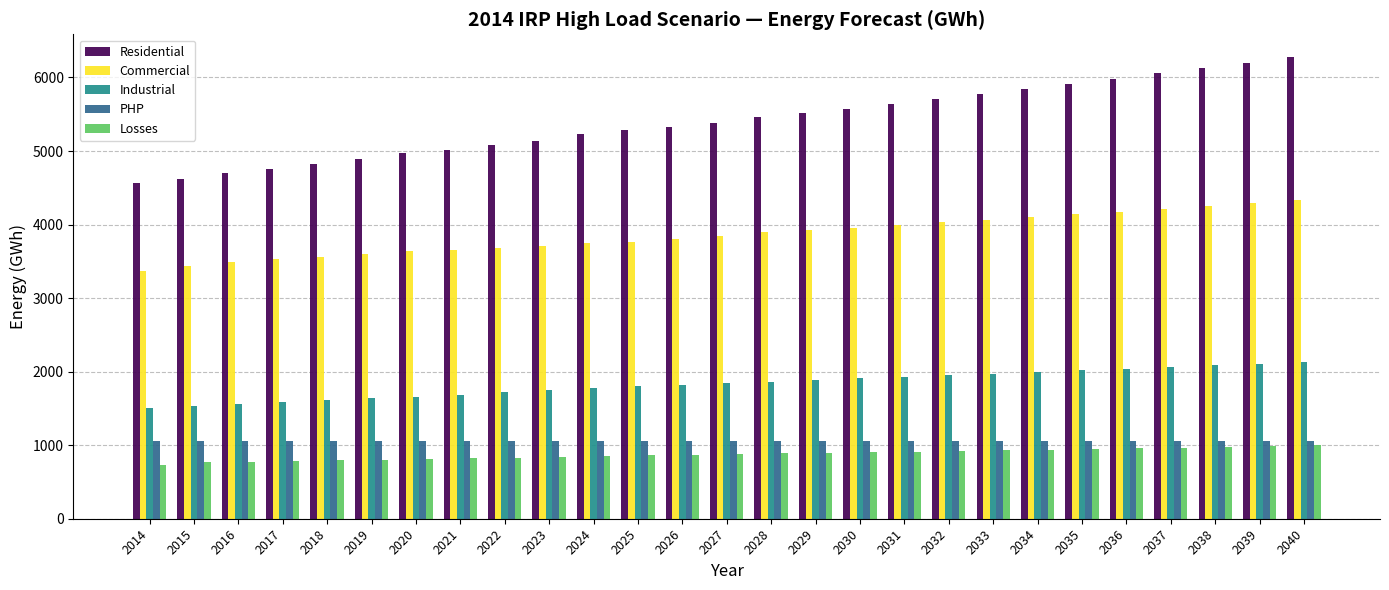

Read the Commercial value at 2024.

3746.4